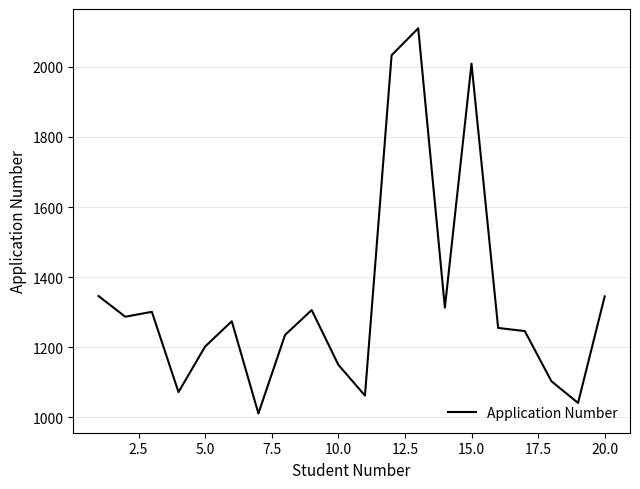

What is the smallest value displayed?

1011